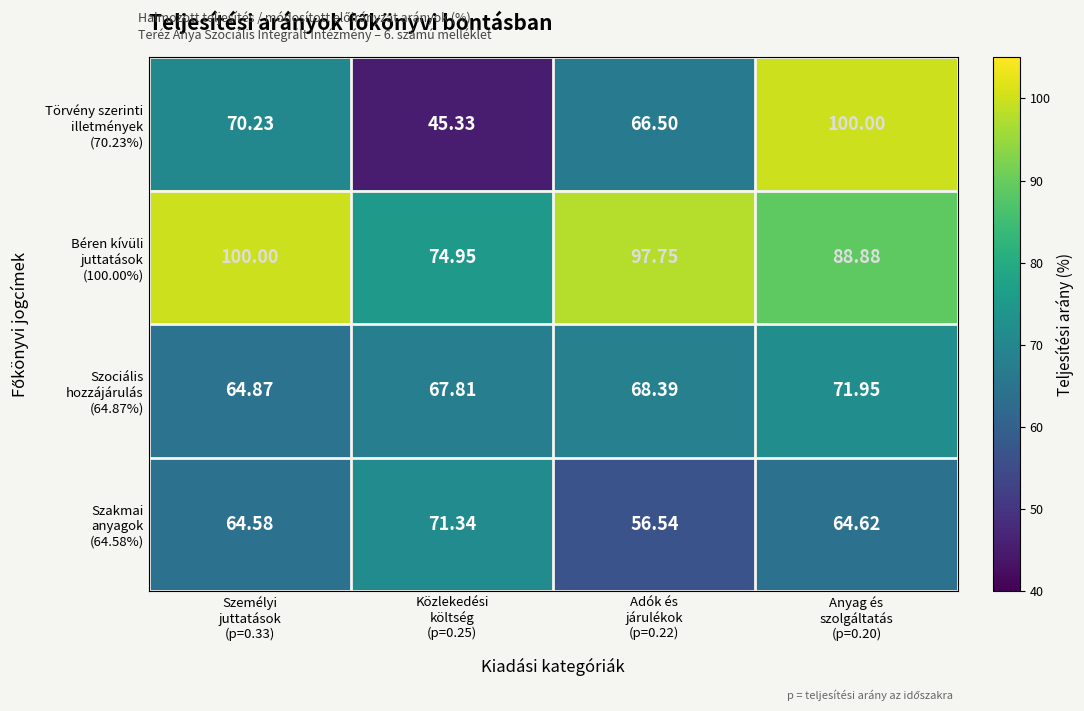

How many categories are shown in the chart?

4